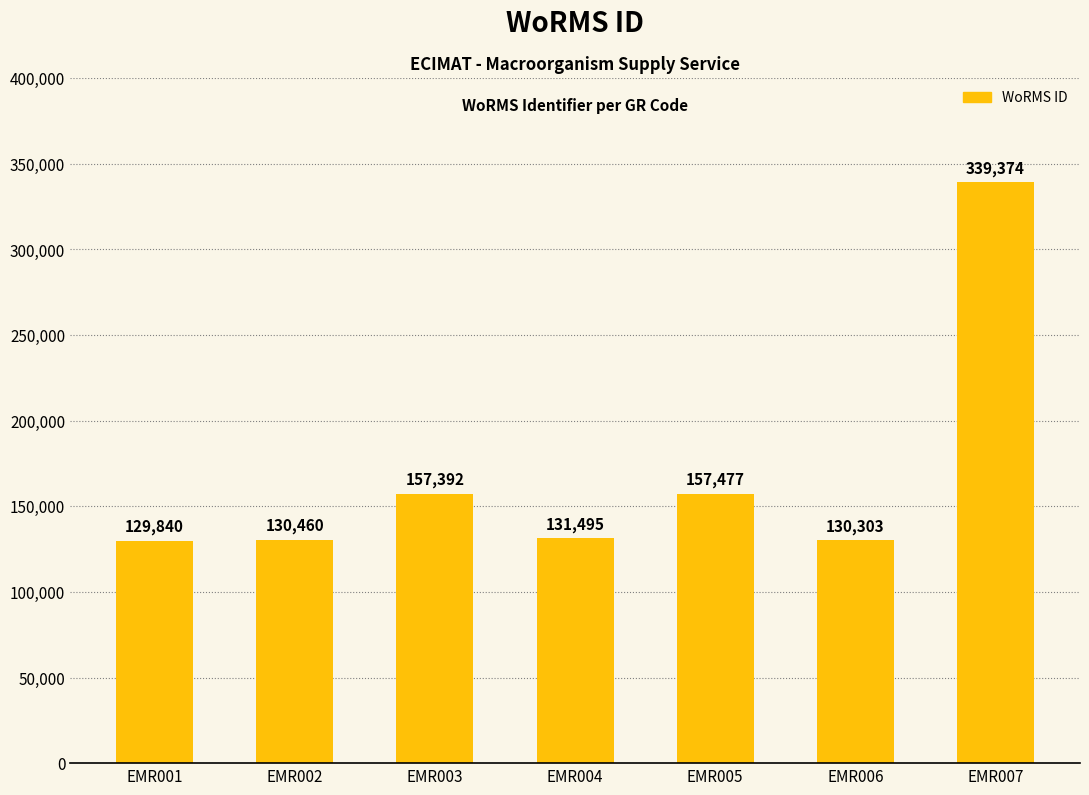

What is the approximate value at EMR002?

130460